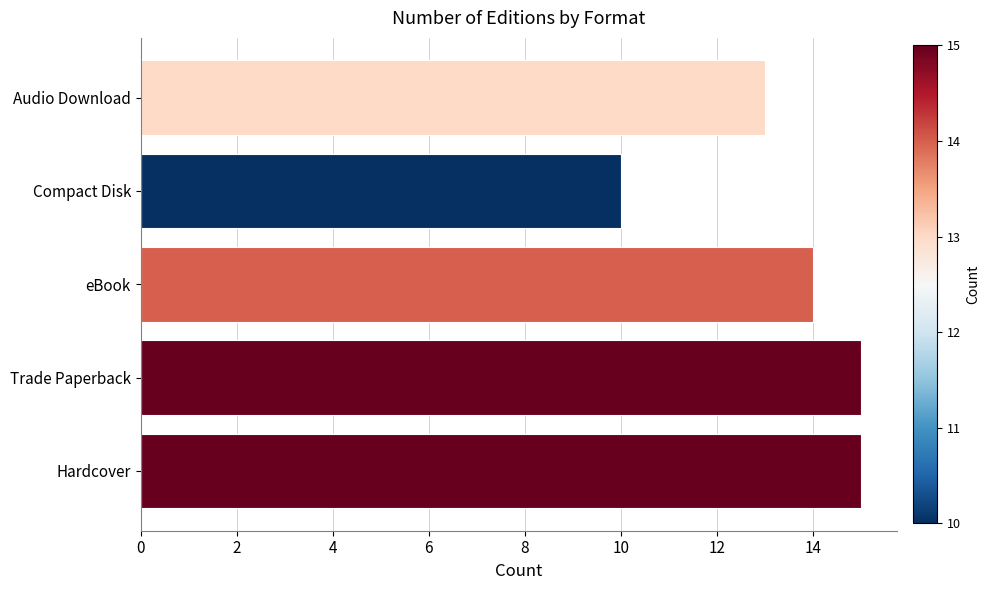

What is the average value?

13